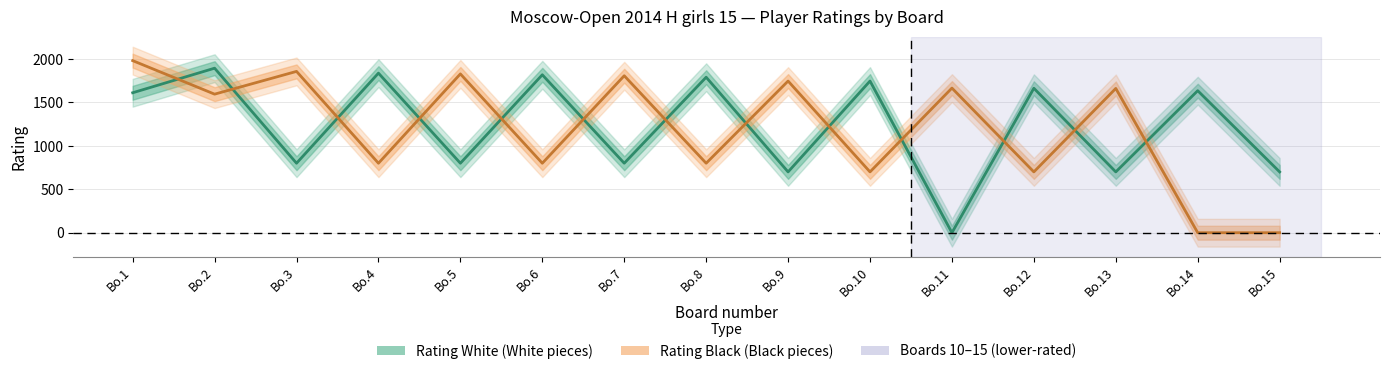

Rank the categories by Rating Black (Black pieces) value from lowest to highest.

Bo.14, Bo.15, Bo.10, Bo.12, Bo.4, Bo.6, Bo.8, Bo.2, Bo.13, Bo.11, Bo.9, Bo.7, Bo.5, Bo.3, Bo.1